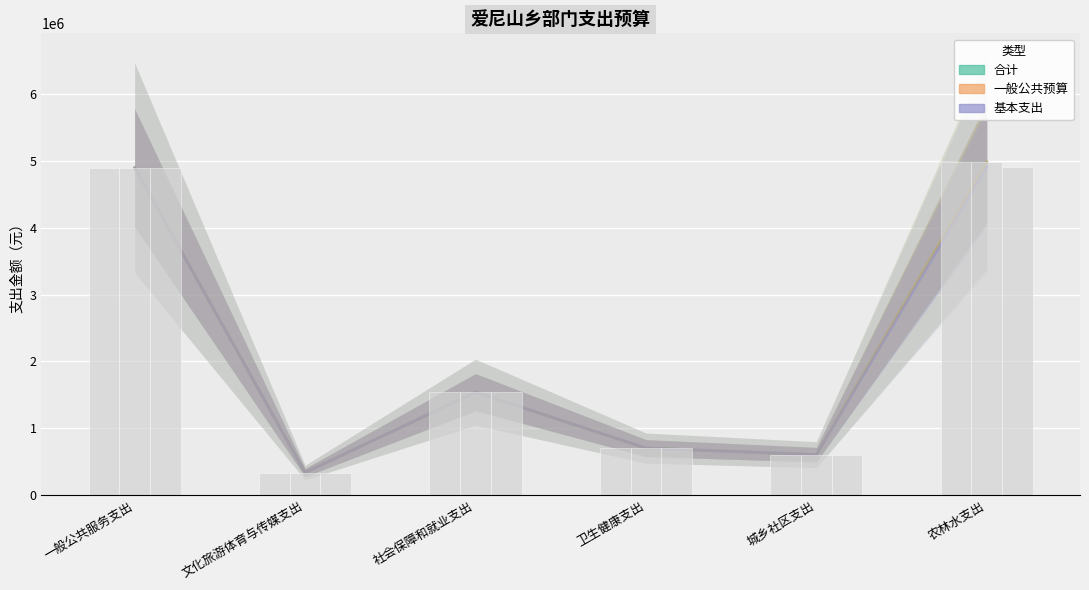

What is the highest value of the 合计 series?

4983648.8